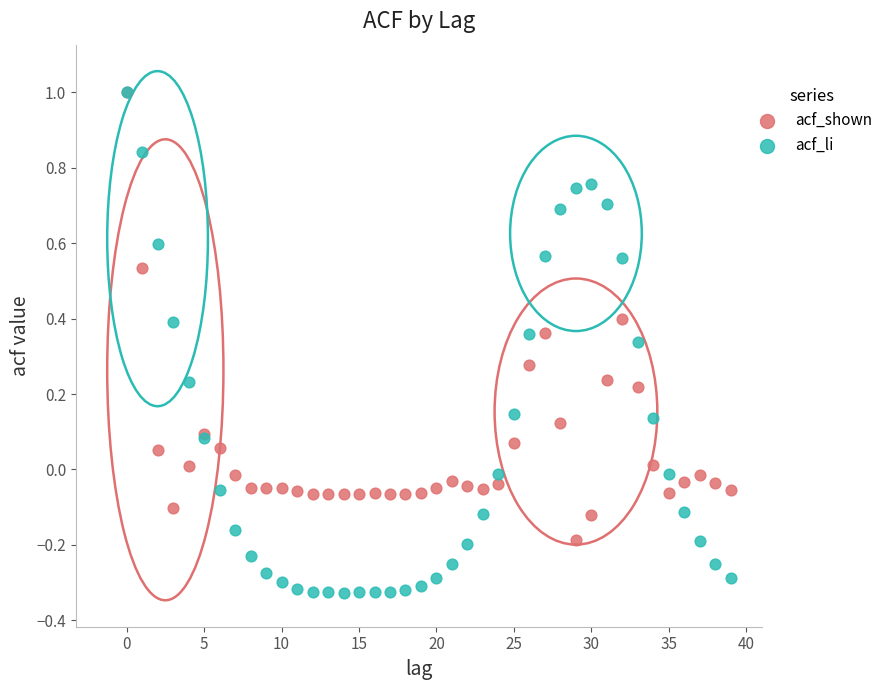

Which series reaches the minimum Y coordinate?

acf_li